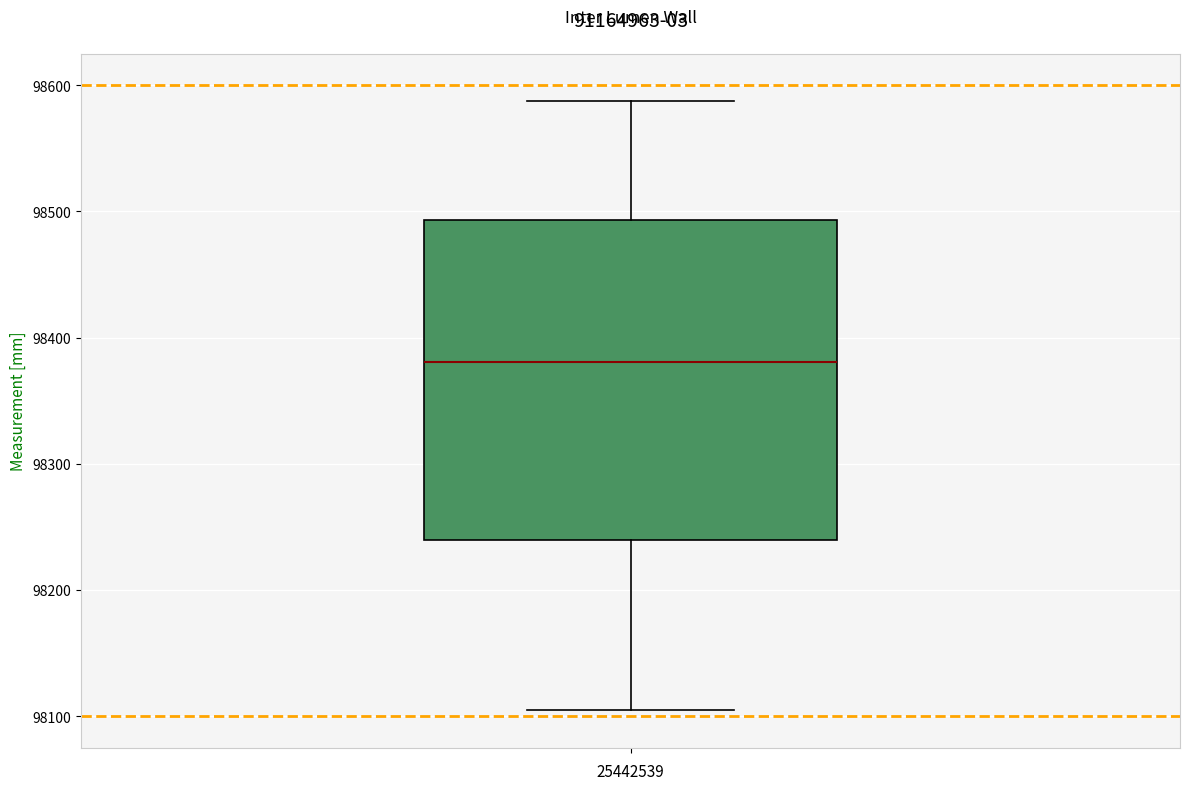

Transcribe this box plot: give where the median line is, the range the box spans, and where the two whiskers end, as read against the y-axis. The values are not printed on the chart, so give them approximately, as read against the axis.

median 98380, box 98240 to 98490, whiskers 98110 to 98590